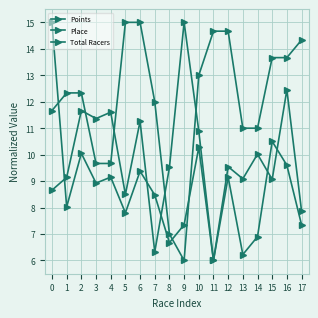

How many interior local peaks does the Points series have?

7